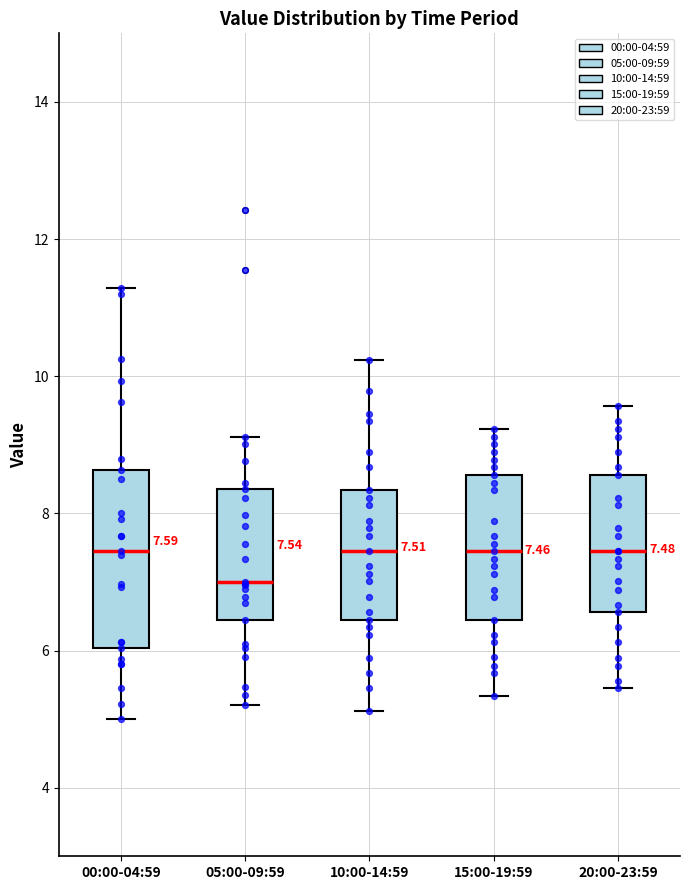

Comparing the boxes themselves (not the whiskers), which one is the tallest?

00:00-04:59